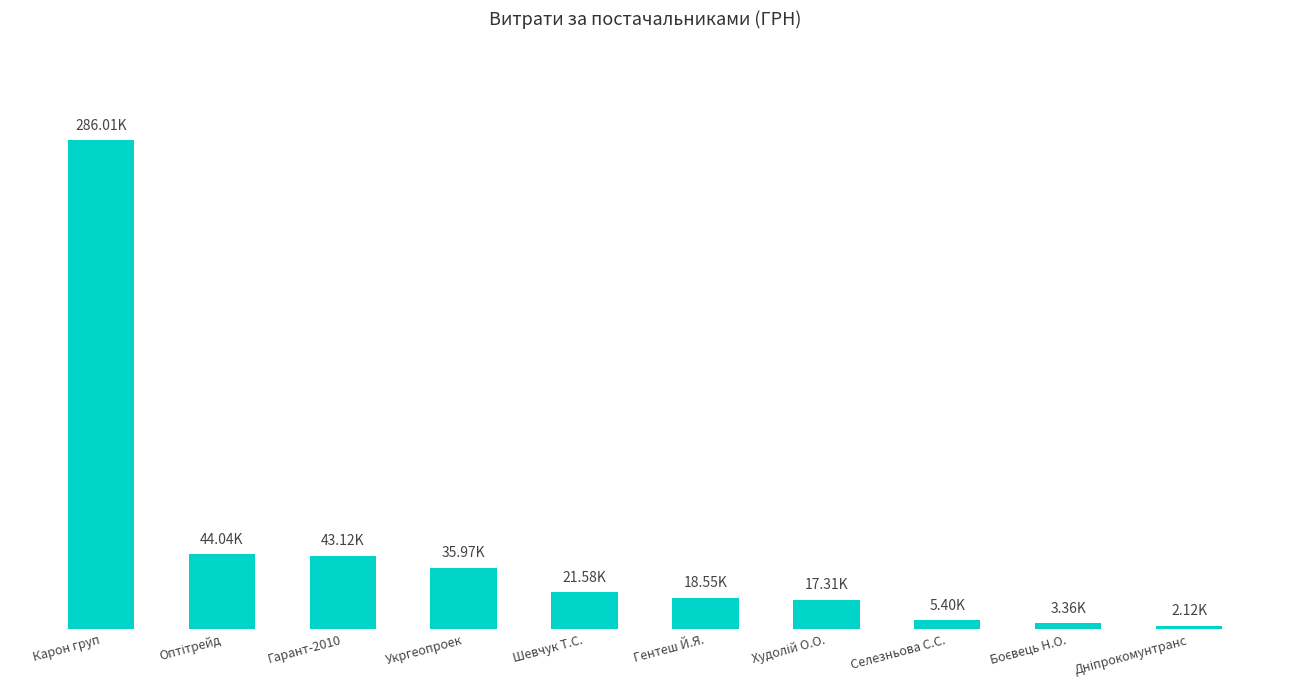

Where does the data first go above 21581?

Карон груп